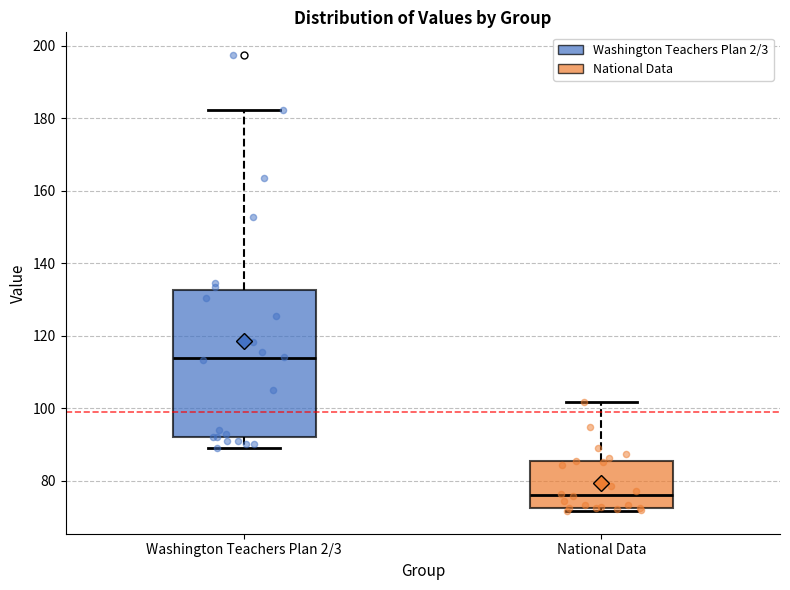

Reading left to right, read every box against the y-axis: the position of its median line, the range the box covers, and the ends of its whiskers. The values are not printed on the chart, so give them approximately, as read against the axis.

Washington Teachers Plan 2/3: median 114, box 92 to 132, whiskers 90 to 182
National Data: median 76, box 72 to 86, whiskers 72 (just below the box's lower edge) to 102